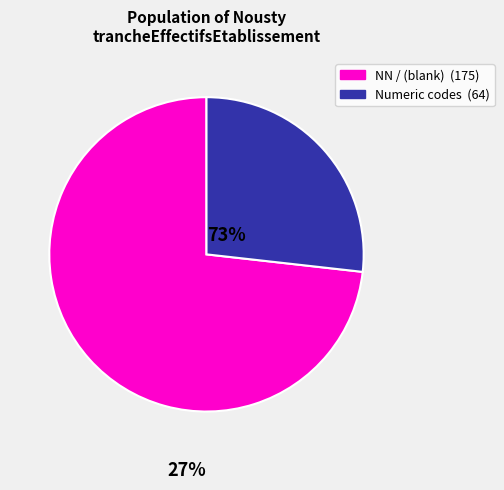

Is there any slice that represents more than half of the pie?

Yes